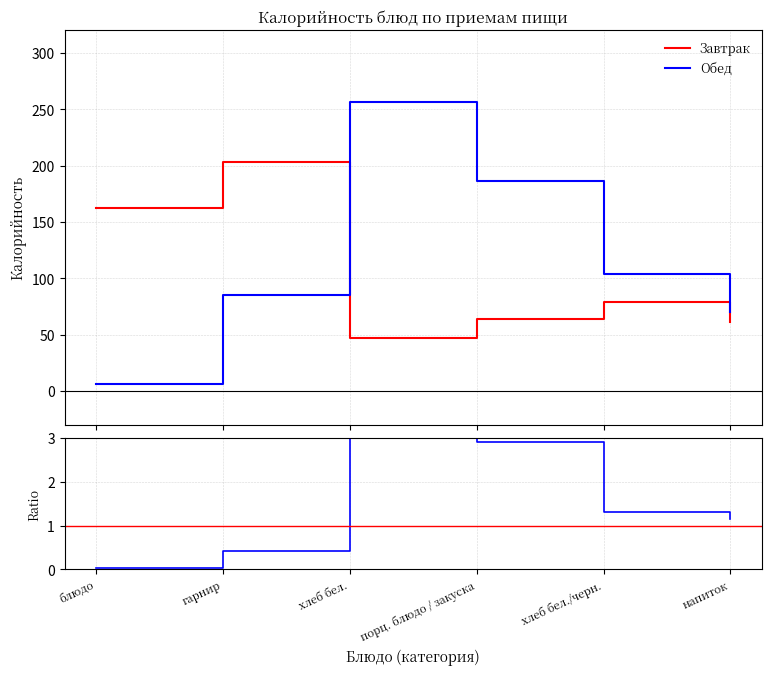

What is the difference between the Ratio values at блюдо and хлеб бел./черн.?

1.3